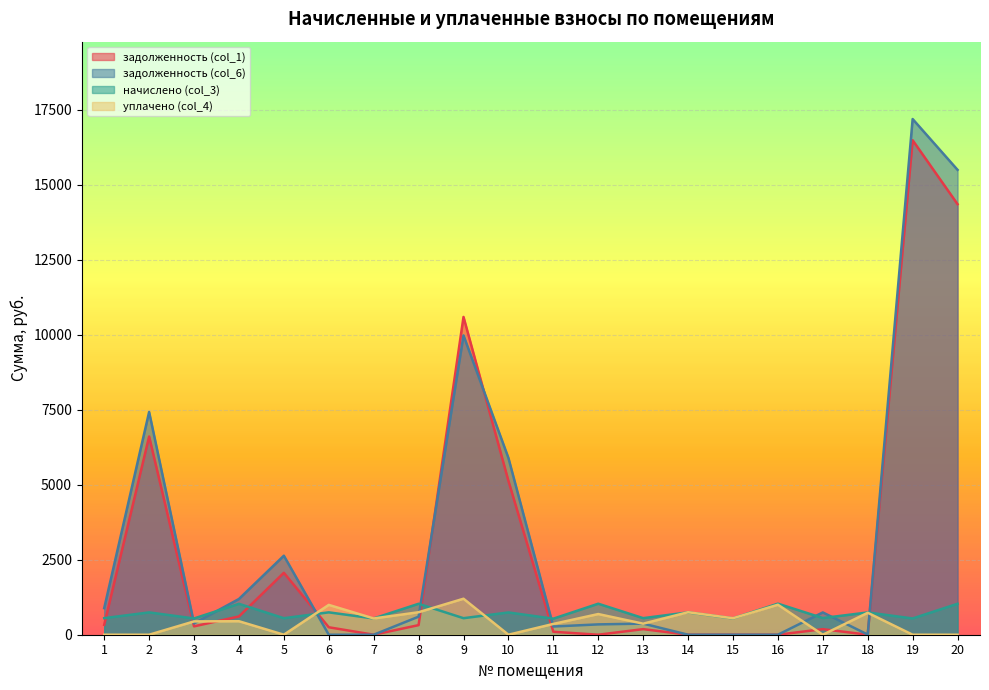

How many values in the начислено (col_3) series are below 742?

10